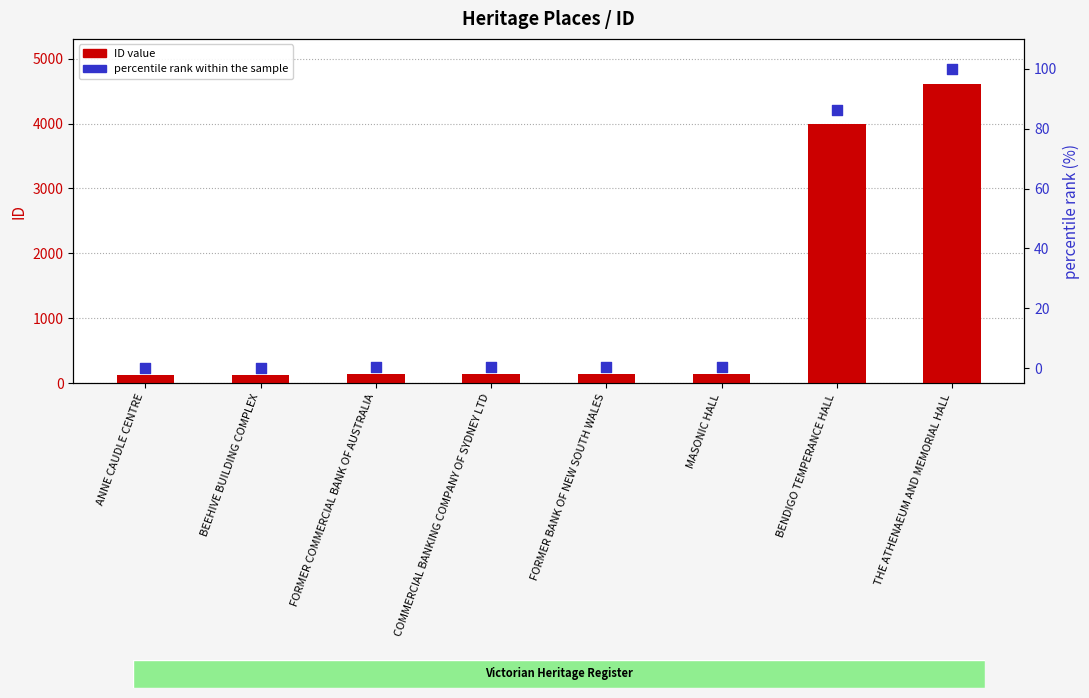

Is the value of percentile rank within the sample at BENDIGO TEMPERANCE HALL greater than the value of ID value at THE ATHENAEUM AND MEMORIAL HALL?

No